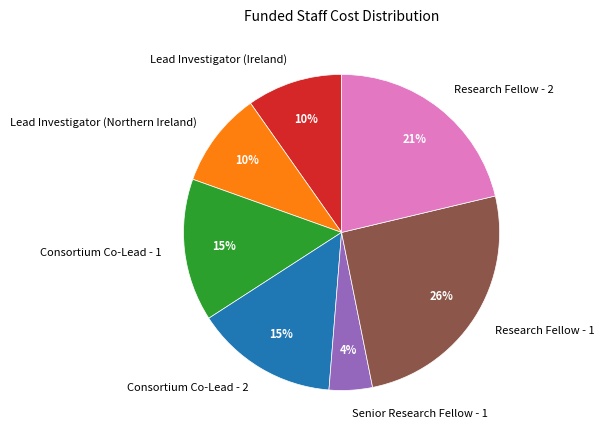

To the nearest percent, what is the average slice percentage?

14%